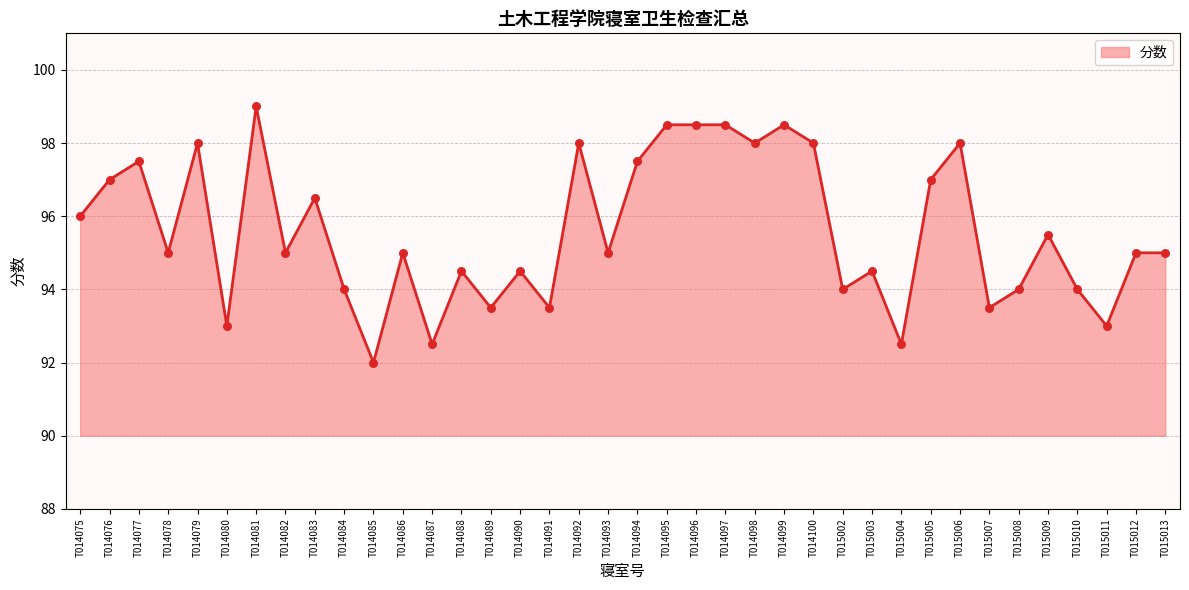

What is the change in value from T014086 to T015002?

-1.0